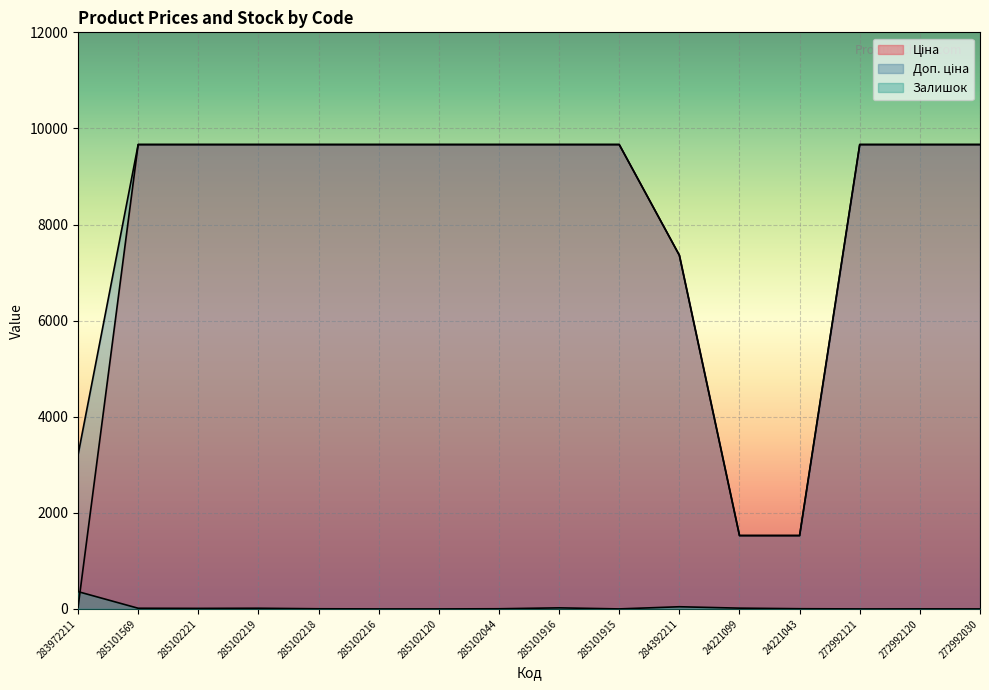

What is the highest value of the Ціна series?

9664.7